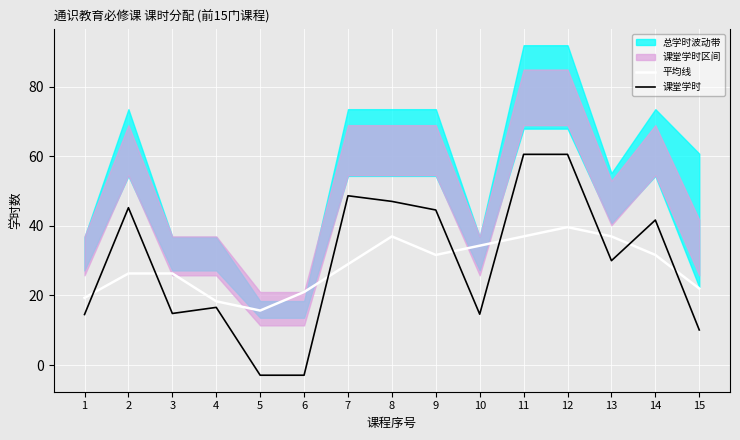

Reading left to right, extract all data points from this chart.

平均线: 1=19.3	2=26.3	3=26.3	4=18.3	5=15.7	6=21.0	7=29.0	8=37.0	9=31.7	10=34.3	11=37.0	12=39.7	13=37.0	14=31.7	15=22.0
课堂学时: 1=14.5	2=45.3	3=14.8	4=16.6	5=-2.9	6=-2.9	7=48.7	8=47.1	9=44.6	10=14.6	11=60.6	12=60.6	13=30.0	14=41.7	15=10.1